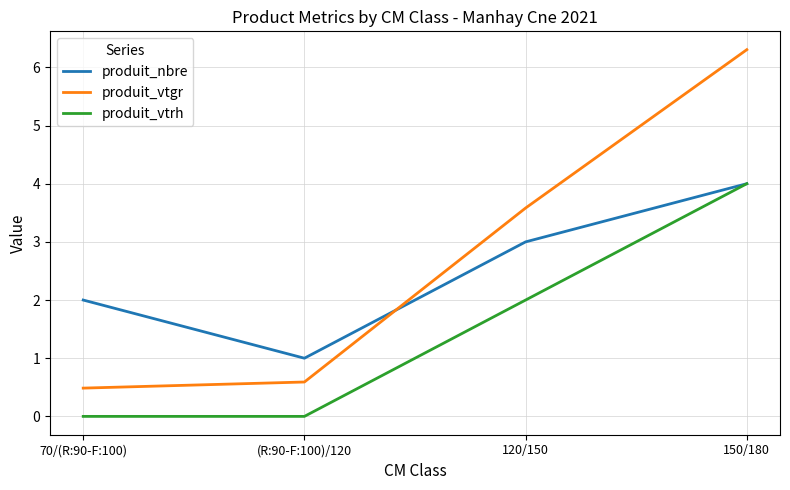

What is the average value of the produit_vtrh series?

1.5